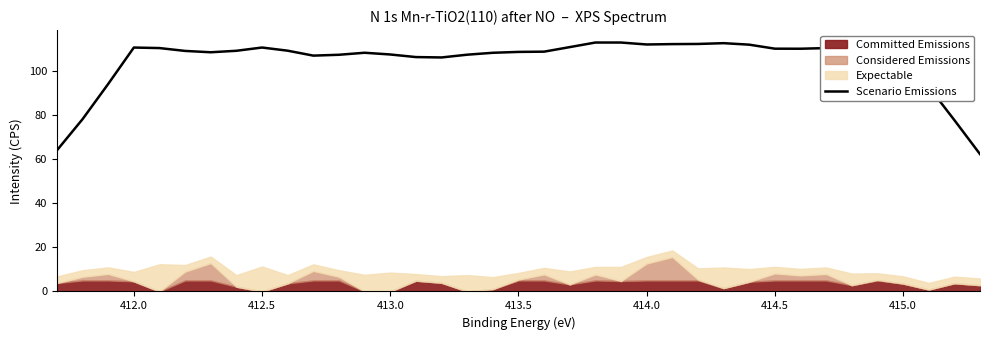

What is the lowest value of the Scenario Emissions series?

62.4